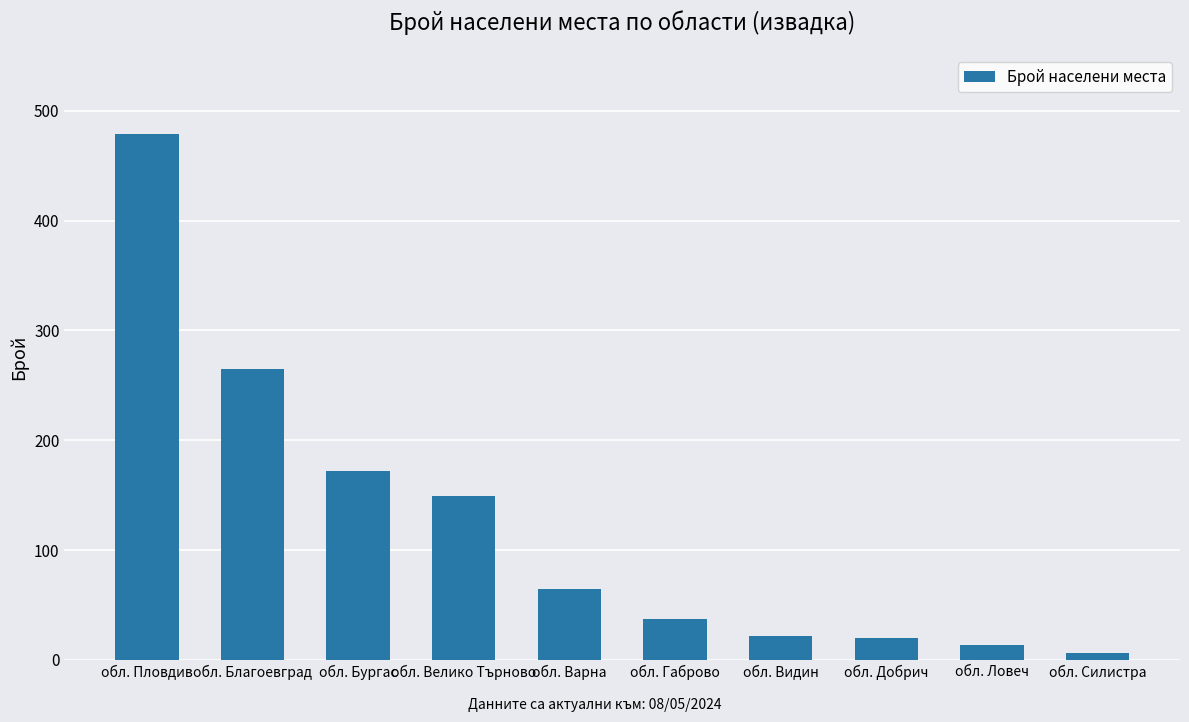

What is the label of the 10th bar from the right?

обл. Пловдив